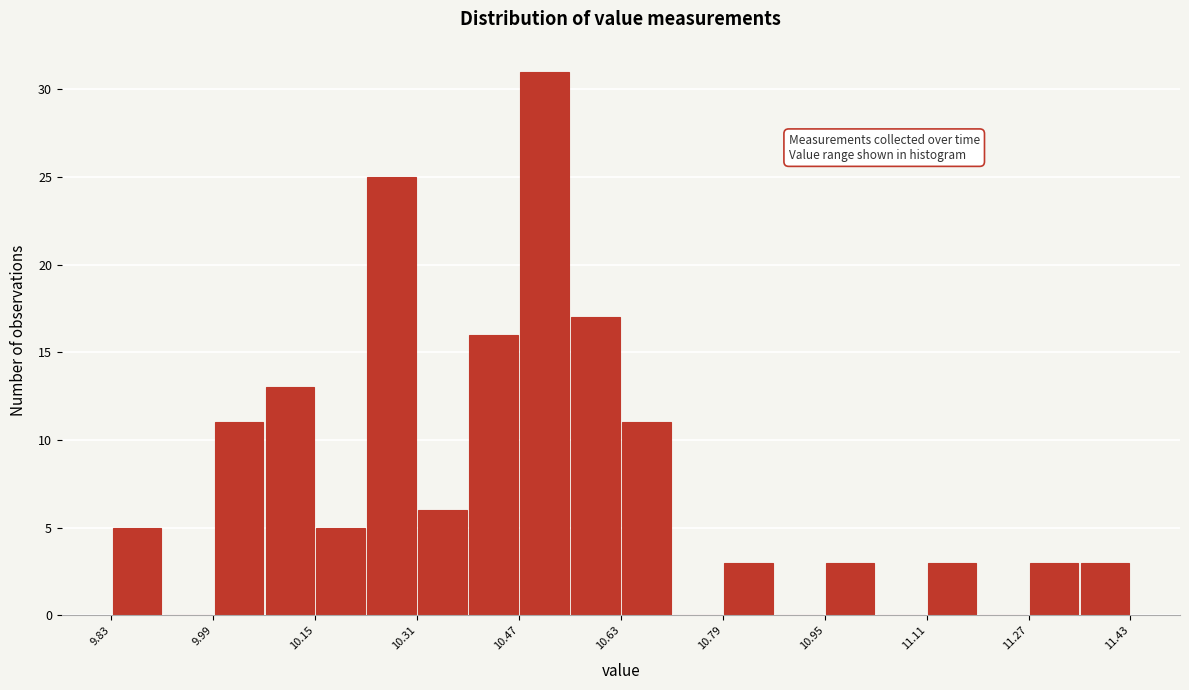

Reading left to right, transcribe this chart: for each bar, give the range it covers on the x-axis and its height. Neither the bar edges nor the heights are printed on the chart, so give them approximately, as read against the axes.

9.83 to 9.91: 5
9.91 to 9.99: 0
9.99 to 10.07: 11
10.07 to 10.15: 13
10.15 to 10.23: 5
10.23 to 10.31: 25
10.31 to 10.39: 6
10.39 to 10.47: 16
10.47 to 10.55: 31
10.55 to 10.63: 17
10.63 to 10.71: 11
10.71 to 10.79: 0
10.79 to 10.87: 3
10.87 to 10.95: 0
10.95 to 11.03: 3
11.03 to 11.11: 0
11.11 to 11.19: 3
11.19 to 11.27: 0
11.27 to 11.35: 3
11.35 to 11.43: 3